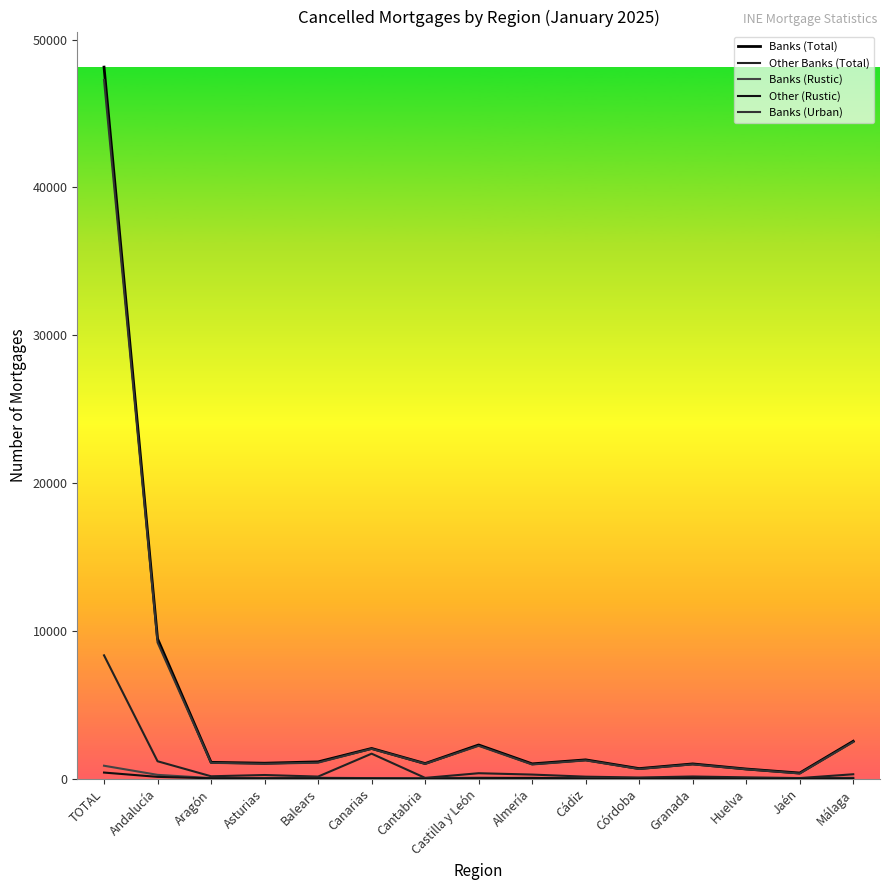

Does the chart display data point markers on the line(s)?

No